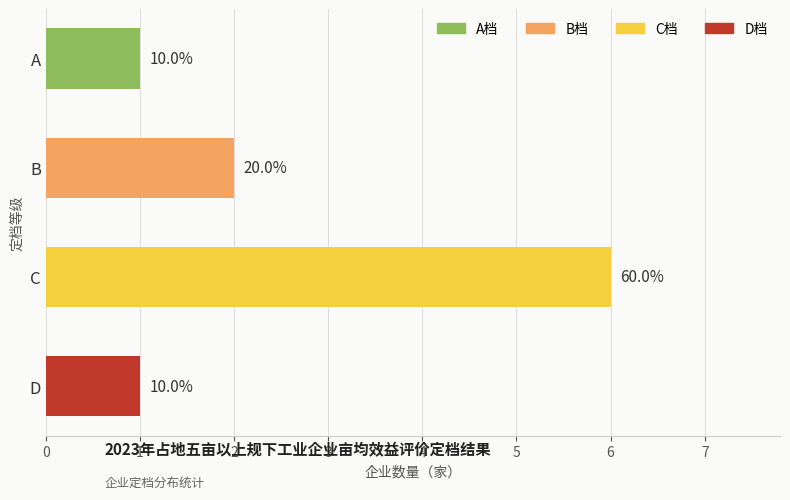

Does the chart contain any negative values?

No